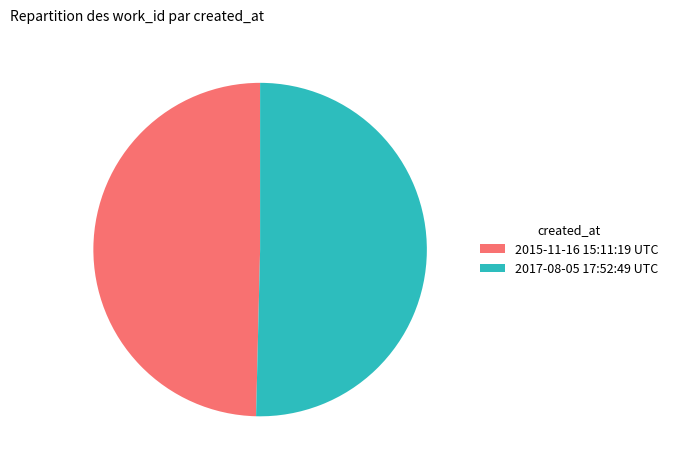

How many segments does this pie chart have?

2